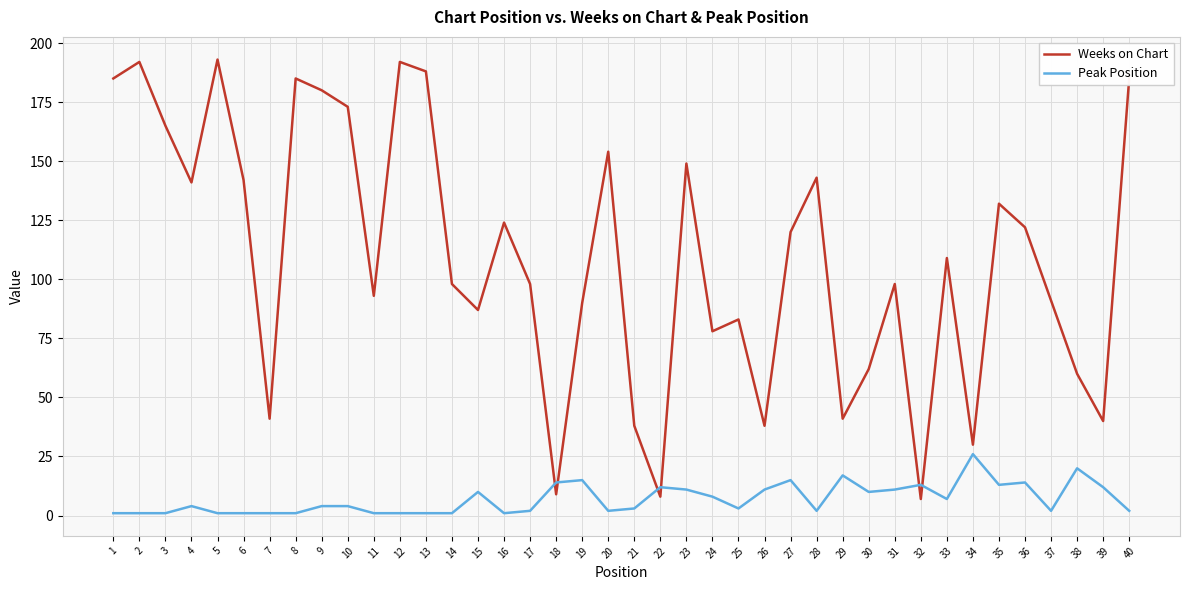

What is the maximum value shown in the chart?

193